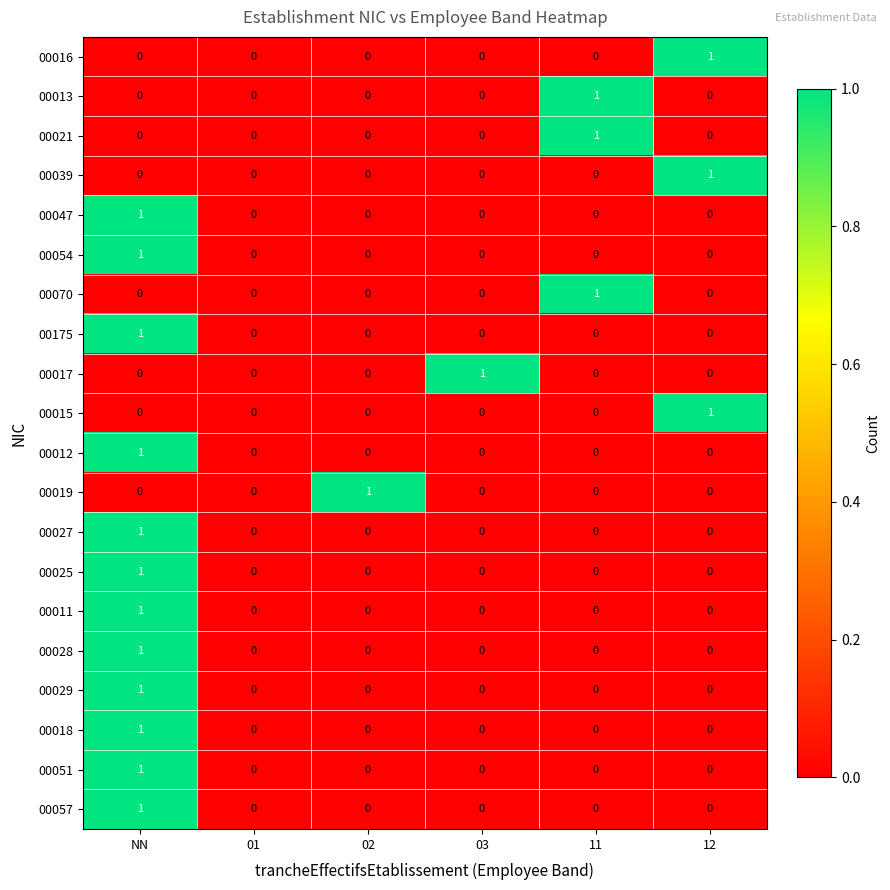

How many 00070 values are between 0 and 1?

6